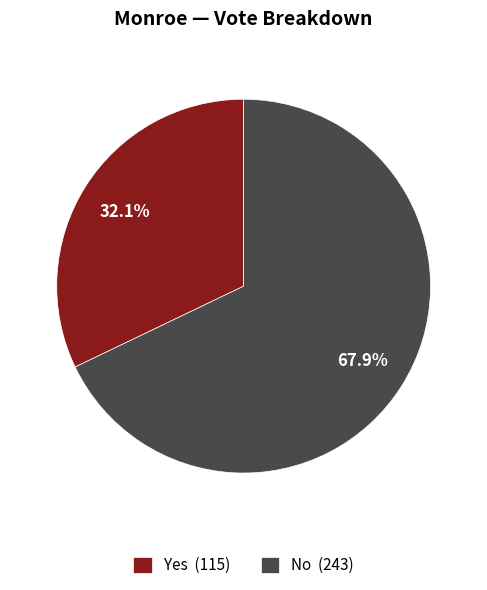

What is the smallest slice in the pie chart?

Yes (115)